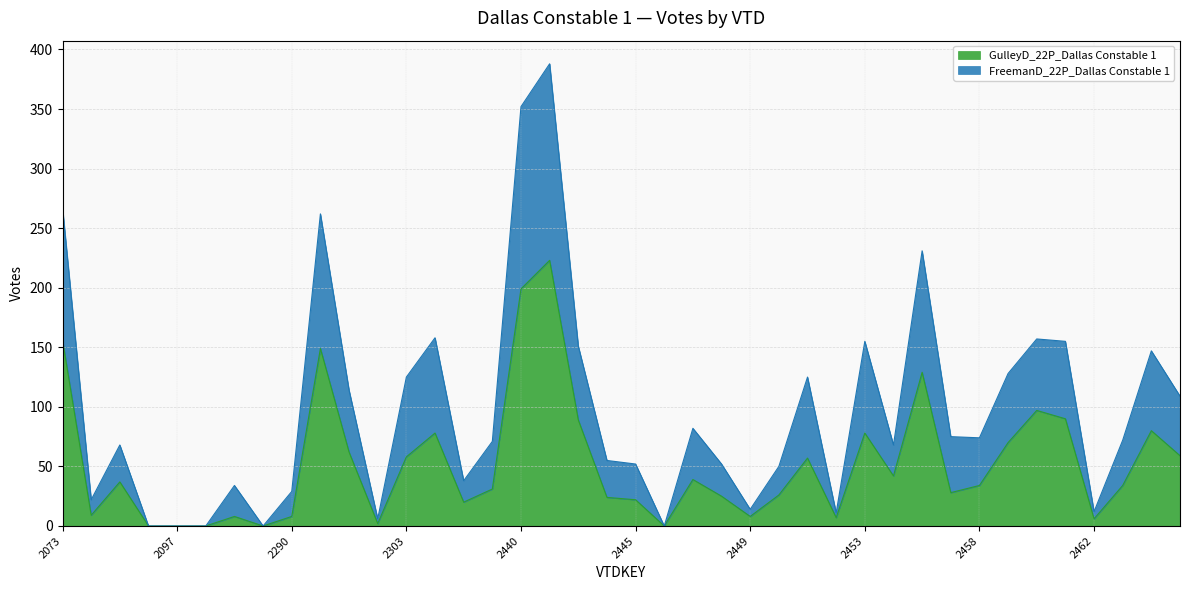

Read the GulleyD_22P_Dallas Constable 1 value at 2453, to the nearest 10.

80